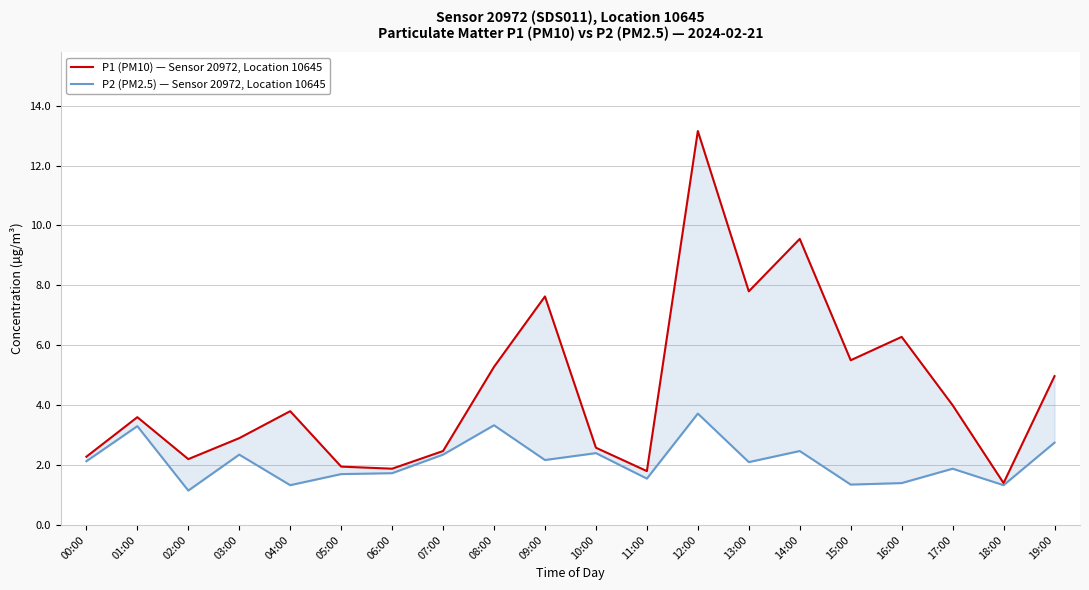

True or false: P2 (PM2.5) — Sensor 20972, Location 10645 and P1 (PM10) — Sensor 20972, Location 10645 cross at least once.

False